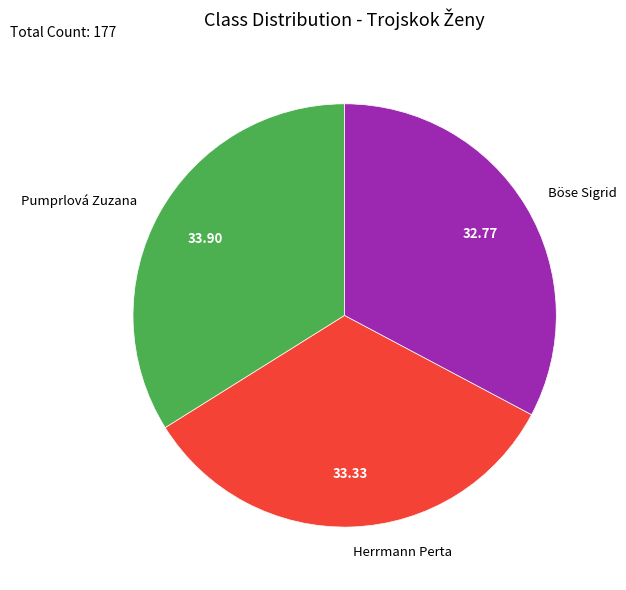

Is Böse Sigrid the majority of the pie?

No